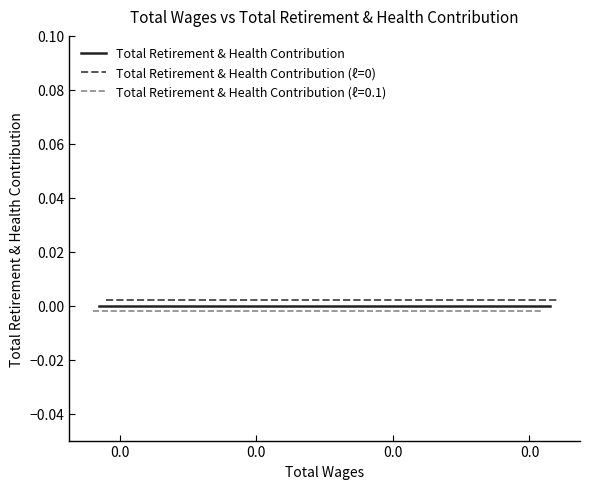

Rank the categories by Total Retirement & Health Contribution (ℓ=0) value from lowest to highest.

0.0, 0.0, 0.0, 0.0